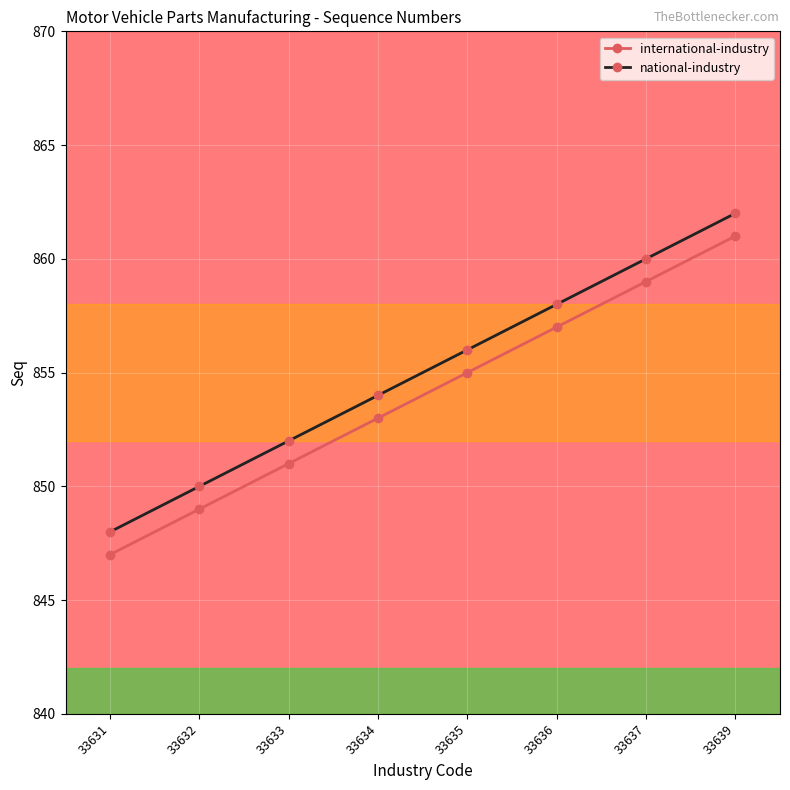

What are all the series names shown in the legend?

international-industry, national-industry